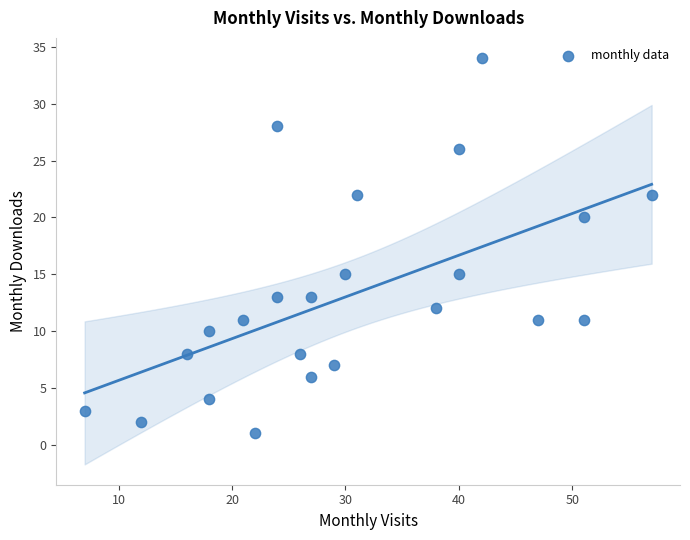

What is the range of Y values (max minus min)?

33